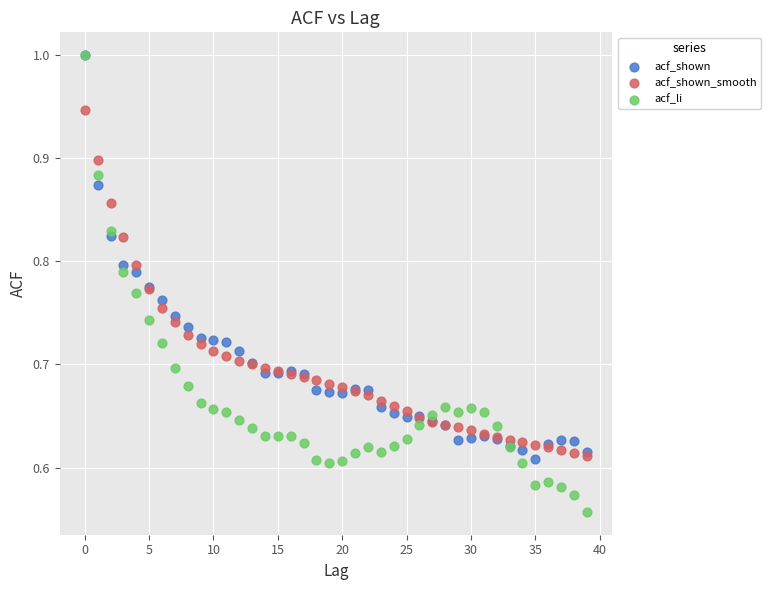

What are all the series names shown in the legend?

acf_shown, acf_shown_smooth, acf_li